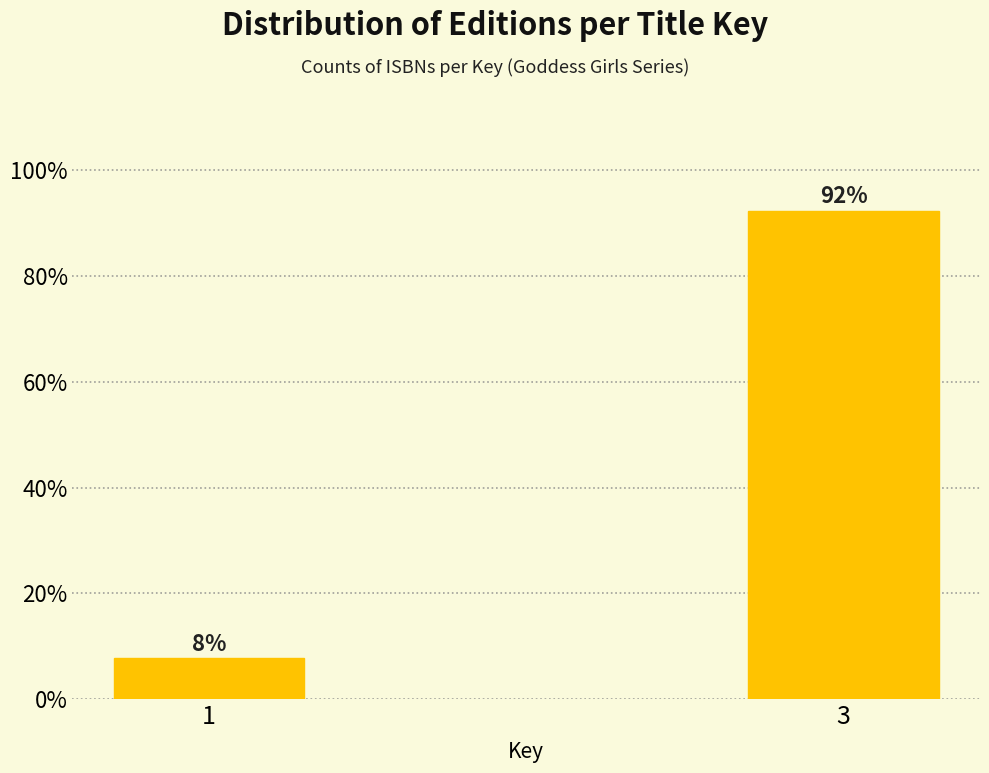

The chart shows a value of 92.3 at 3. True or false?

True